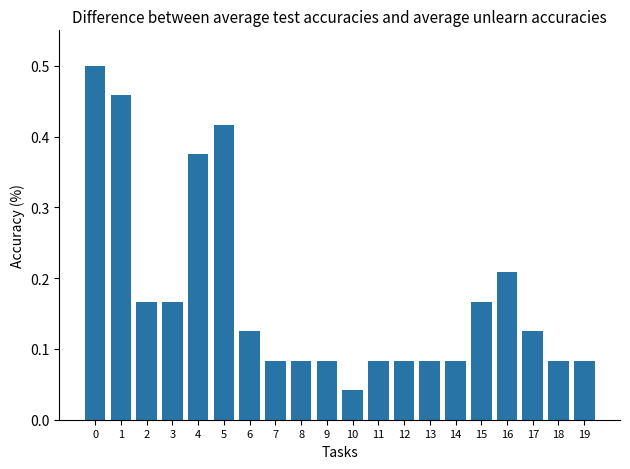

The value at 1 is 0.5. True or false?

True